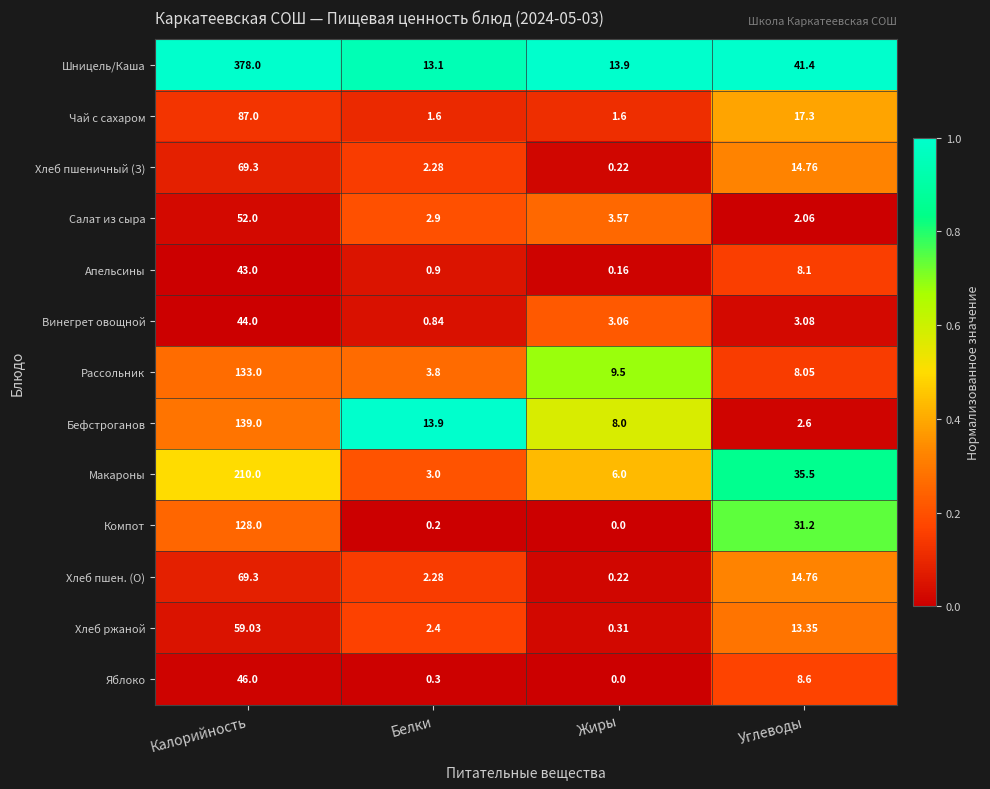

Which series has the largest total across all categories?

Шницель/Каша